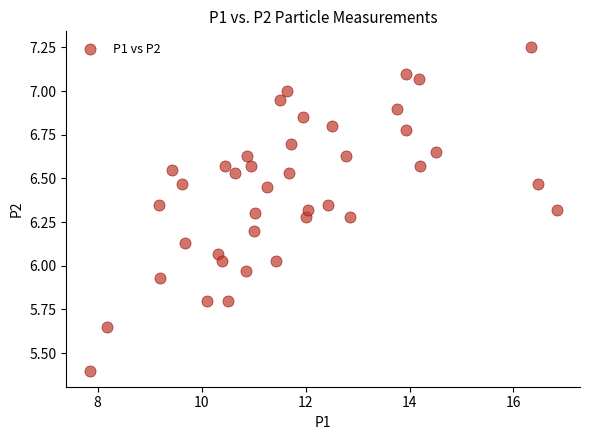

What is the range of X values (max minus min)?

9.0